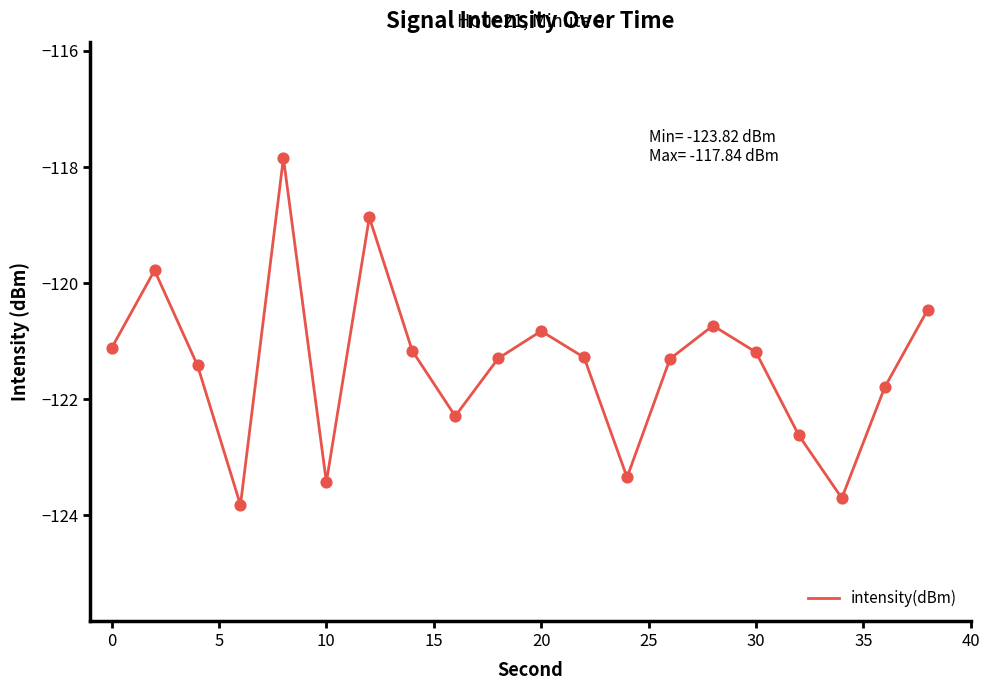

What is the maximum value shown in the chart?

-117.8